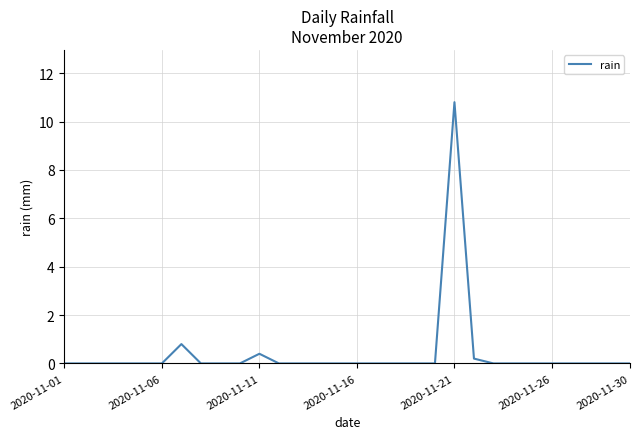

What is the difference between the maximum and minimum values?

10.8